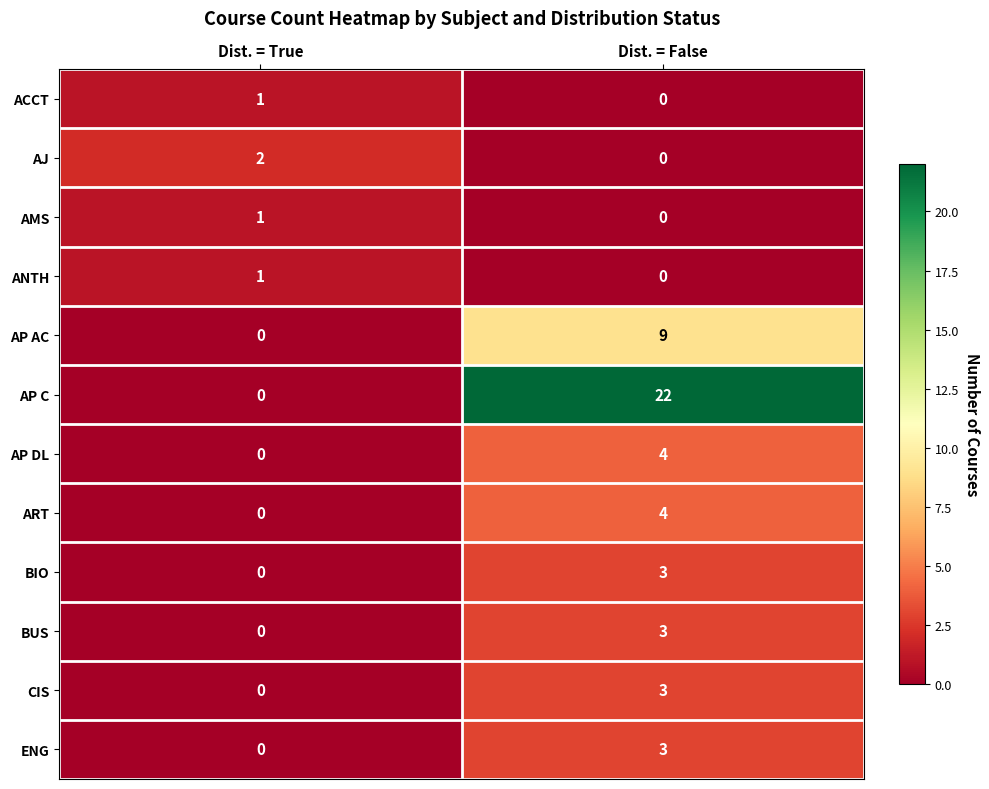

Where is AP DL nearest to the value 2?

Dist. = True